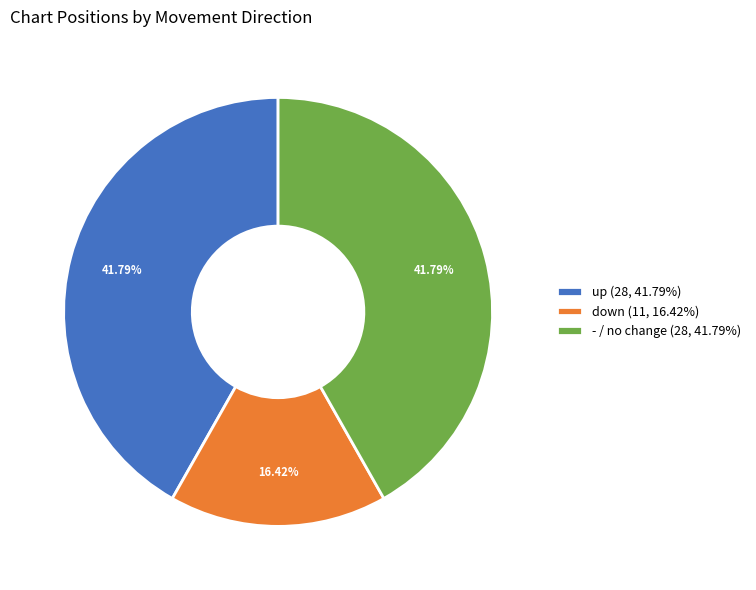

To the nearest percent, what is the combined percentage of up and -?

84%